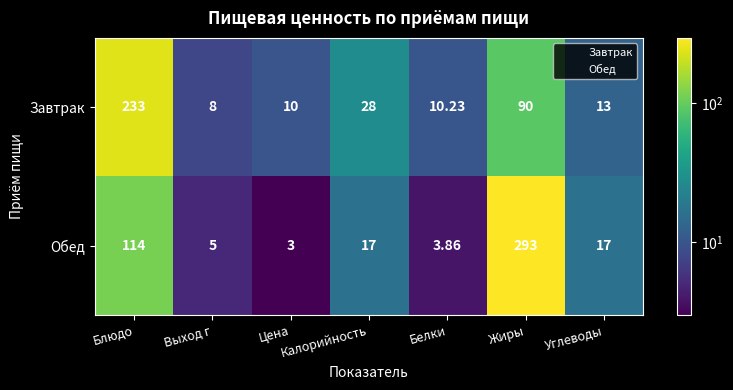

Rank the series by their maximum value, from lowest to highest.

Завтрак, Обед